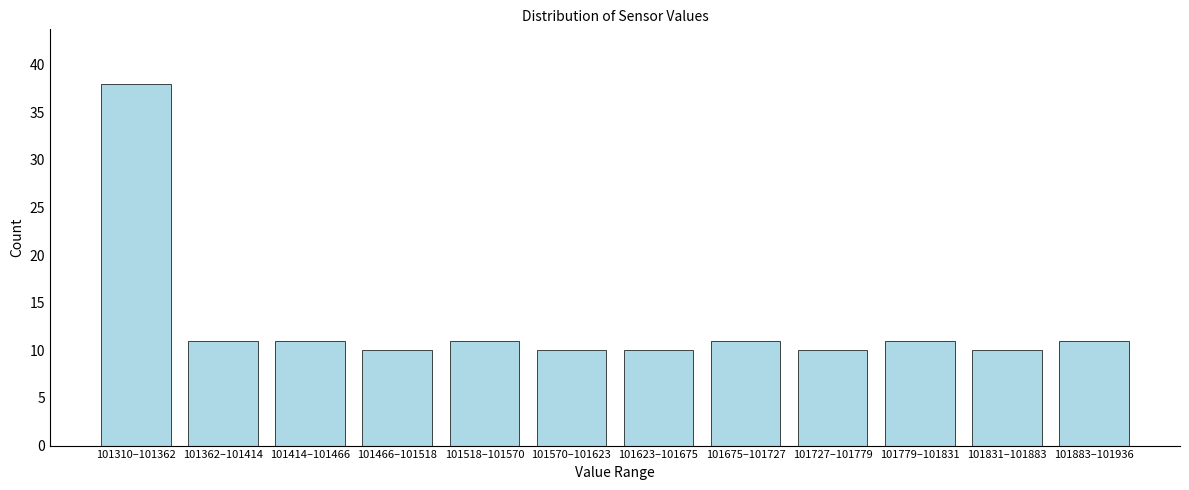

Reading left to right, extract all data points from this chart.

101310–101362=38	101362–101414=11	101414–101466=11	101466–101518=10	101518–101570=11	101570–101623=10	101623–101675=10	101675–101727=11	101727–101779=10	101779–101831=11	101831–101883=10	101883–101936=11